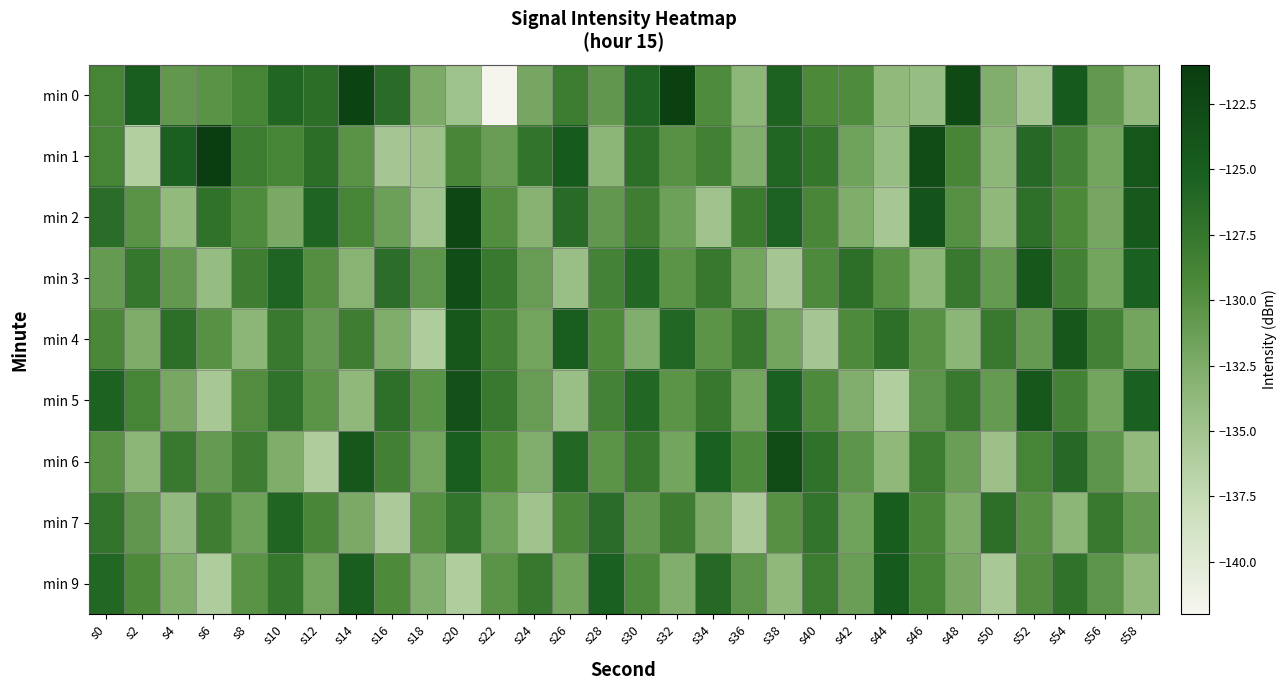

At s54, list the series in order from smallest to largest.

min 7, min 2, min 1, min 3, min 5, min 9, min 6, min 0, min 4